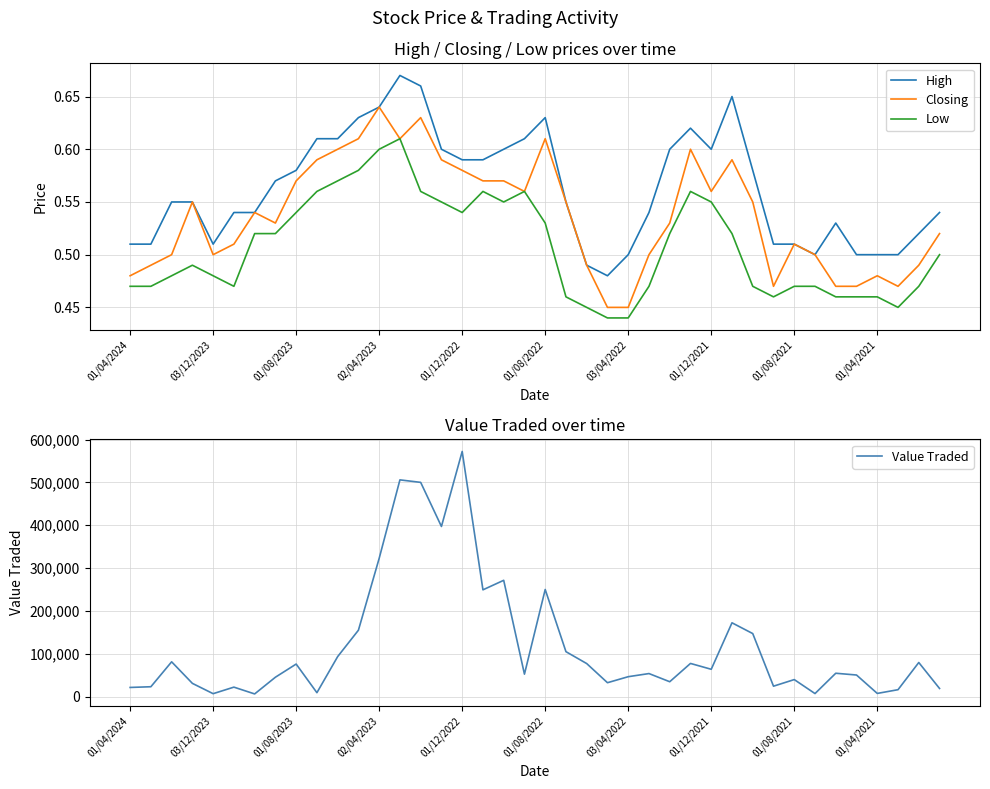

Which series has the largest total across all categories?

Value Traded